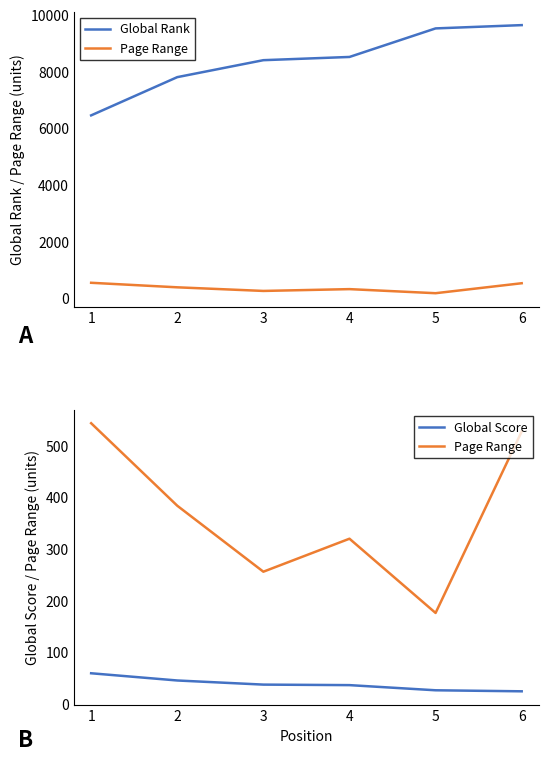

What is the sum of all Global Score values?

227